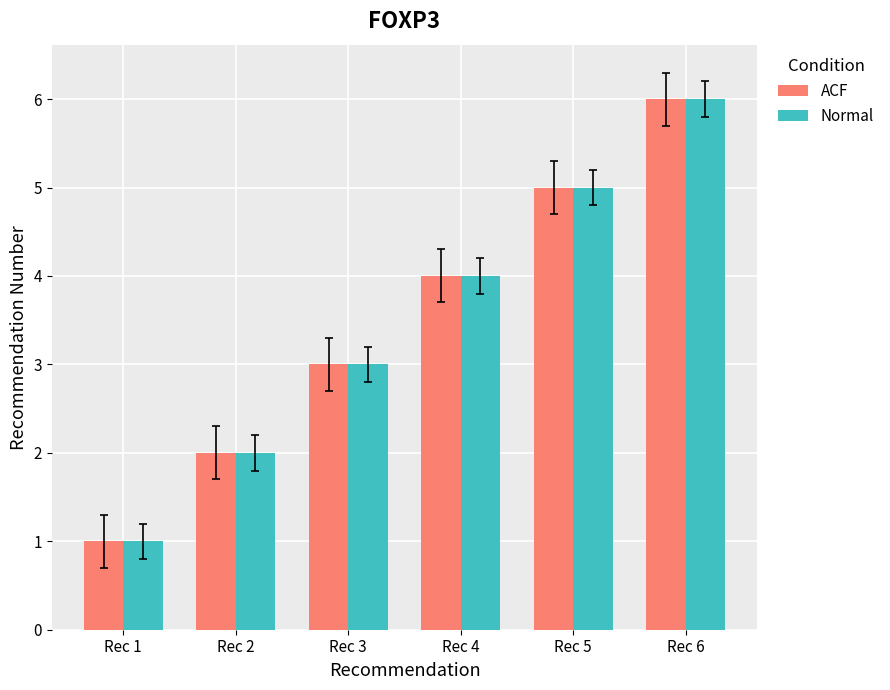

Reading left to right, list all the values displayed in this chart.

ACF: Rec 1=1	Rec 2=2	Rec 3=3	Rec 4=4	Rec 5=5	Rec 6=6
Normal: Rec 1=1	Rec 2=2	Rec 3=3	Rec 4=4	Rec 5=5	Rec 6=6